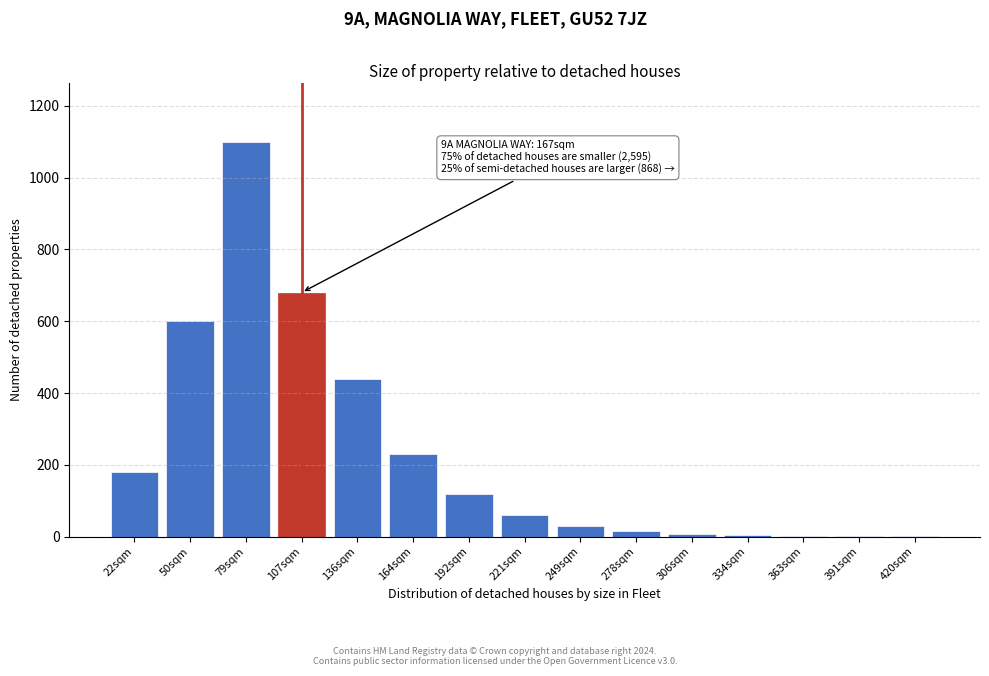

What is the greatest value displayed?

1100